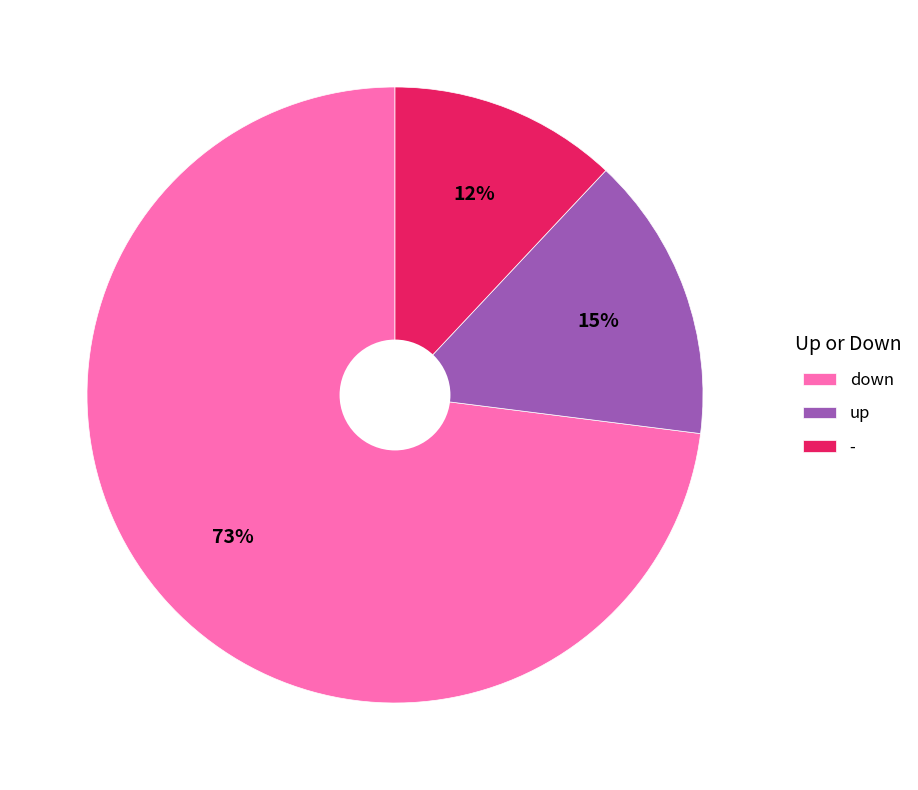

What is the largest slice in the pie chart?

down